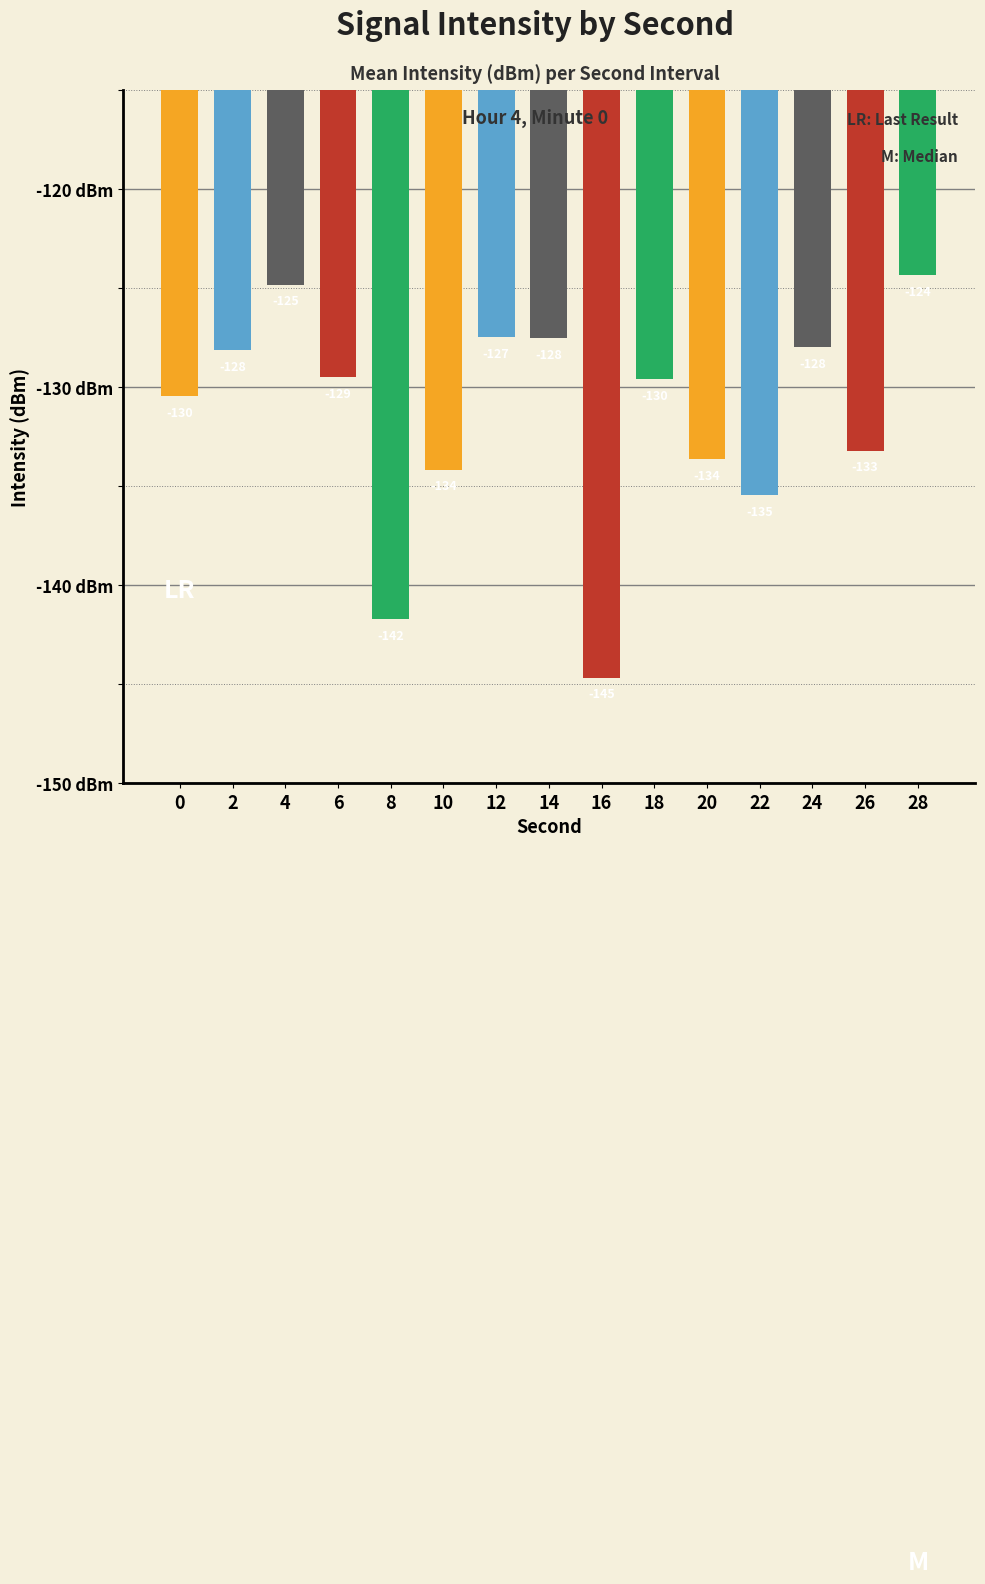

What is the value of the 10th bar from the left?

-129.6